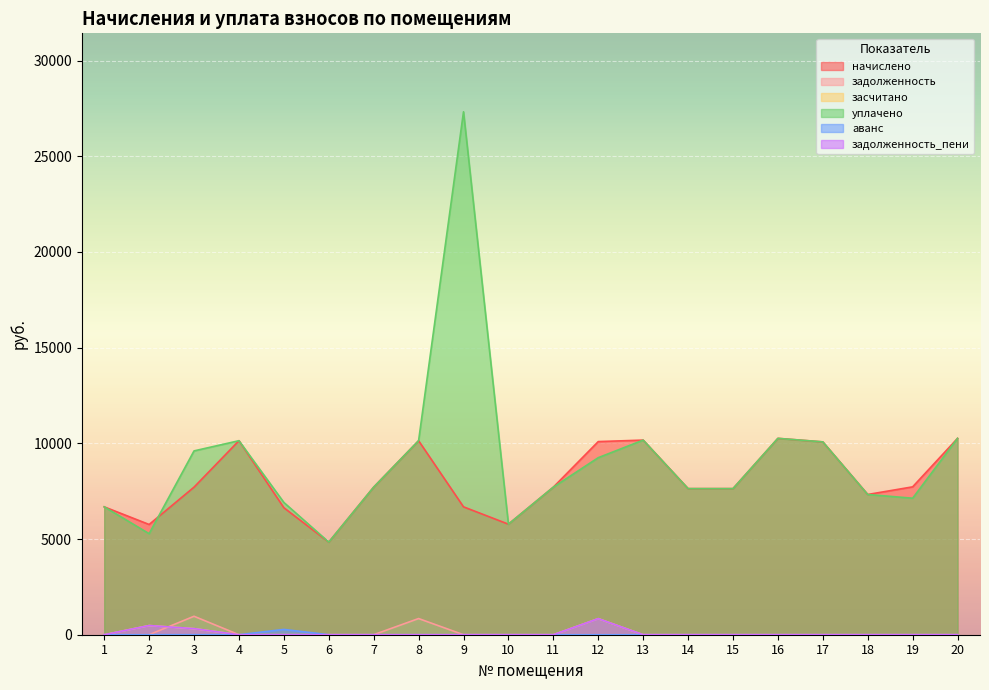

In засчитано, how many points are higher than both neighbors (excluding endpoints)?

2